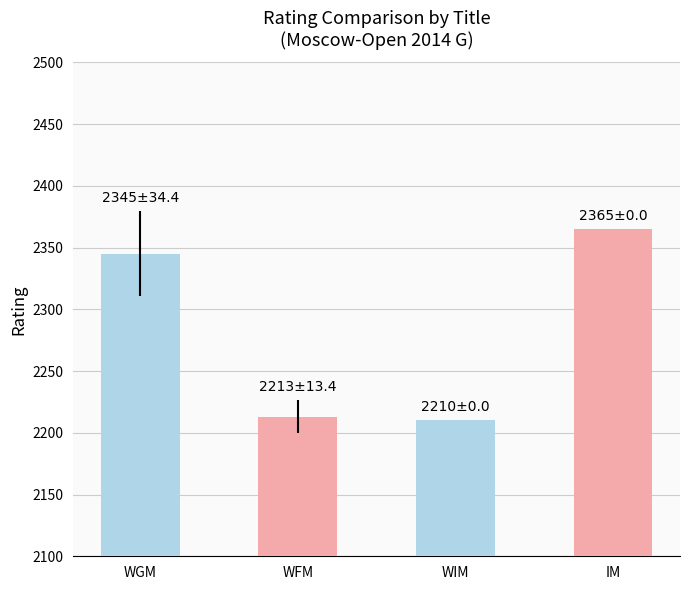

What is the maximum value shown in the chart?

2365.0